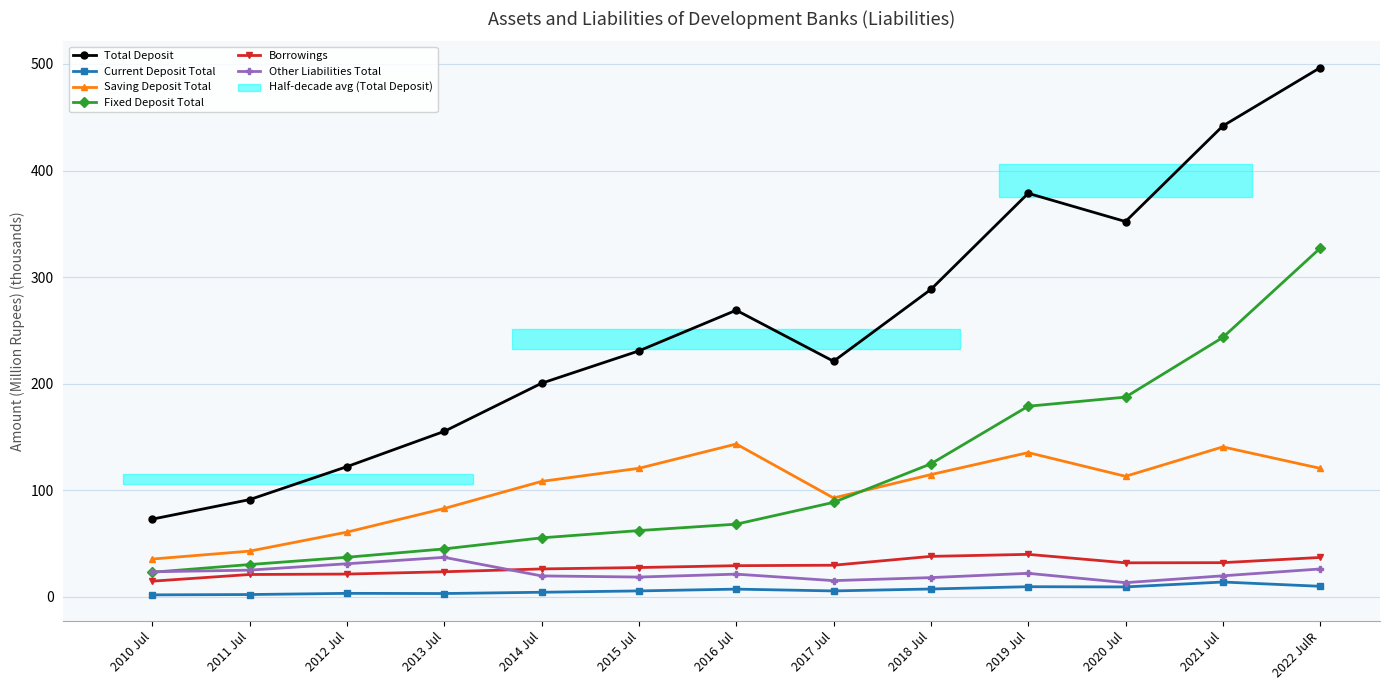

At which category does Saving Deposit Total reach its first local valley?

2017 Jul